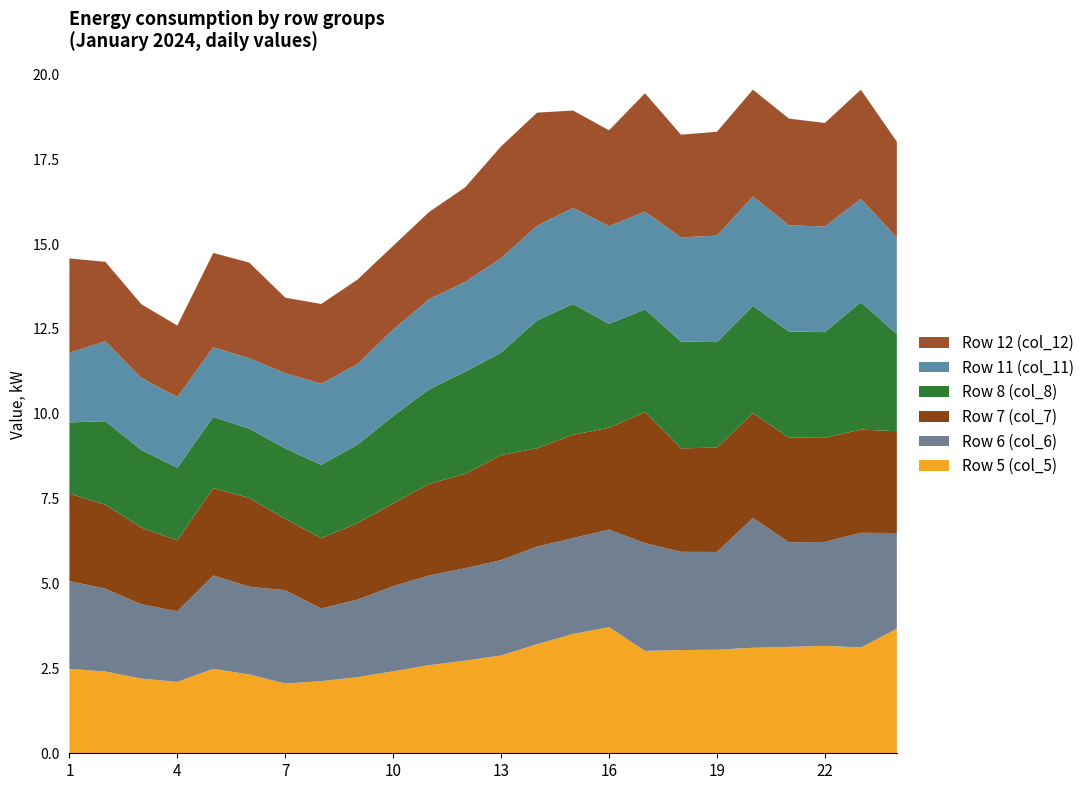

Reading left to right, transcribe all the data shown in this chart.

Row 5 (col_5): 1=2.5	2=2.4	3=2.2	4=2.1	5=2.5	6=2.3	7=2.1	8=2.1	9=2.2	10=2.4	11=2.6	12=2.7	13=2.9	14=3.2	15=3.5	16=3.7	17=3.0	18=3.0	19=3.1	20=3.1	21=3.1	22=3.2	23=3.1	24=3.7
Row 6 (col_6): 1=2.6	2=2.4	3=2.2	4=2.1	5=2.7	6=2.6	7=2.7	8=2.1	9=2.3	10=2.5	11=2.6	12=2.7	13=2.8	14=2.9	15=2.8	16=2.9	17=3.2	18=2.9	19=2.9	20=3.8	21=3.1	22=3.1	23=3.4	24=2.8
Row 7 (col_7): 1=2.6	2=2.5	3=2.3	4=2.1	5=2.6	6=2.6	7=2.1	8=2.1	9=2.3	10=2.4	11=2.7	12=2.8	13=3.1	14=2.9	15=3.0	16=3.0	17=3.9	18=3.0	19=3.1	20=3.1	21=3.1	22=3.1	23=3.0	24=3.0
Row 8 (col_8): 1=2.1	2=2.5	3=2.3	4=2.1	5=2.1	6=2.0	7=2.1	8=2.2	9=2.3	10=2.6	11=2.8	12=3.0	13=3.0	14=3.8	15=3.9	16=3.1	17=3.0	18=3.1	19=3.1	20=3.2	21=3.1	22=3.1	23=3.8	24=2.9
Row 11 (col_11): 1=2.0	2=2.4	3=2.1	4=2.1	5=2.0	6=2.1	7=2.2	8=2.4	9=2.4	10=2.6	11=2.7	12=2.6	13=2.8	14=2.8	15=2.8	16=2.9	17=2.9	18=3.1	19=3.1	20=3.2	21=3.1	22=3.1	23=3.0	24=2.8
Row 12 (col_12): 1=2.8	2=2.3	3=2.2	4=2.1	5=2.8	6=2.8	7=2.2	8=2.4	9=2.5	10=2.5	11=2.6	12=2.8	13=3.3	14=3.3	15=2.9	16=2.8	17=3.5	18=3.0	19=3.1	20=3.1	21=3.1	22=3.1	23=3.2	24=2.8